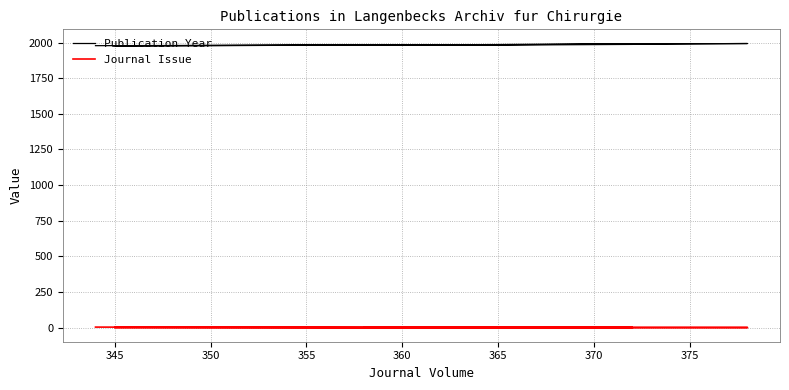

At which category does Publication Year reach its first local valley?

345